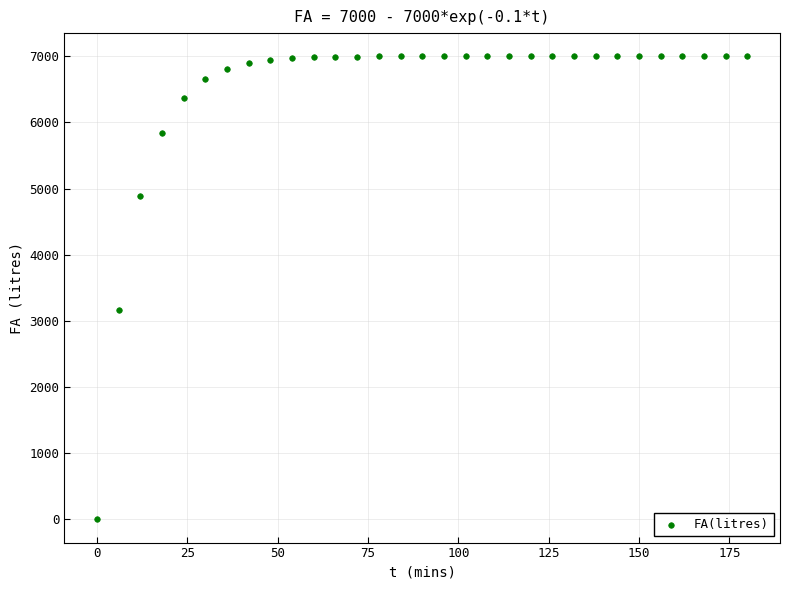

What Y value in the scatter plot is closest to 3499?

3158.3